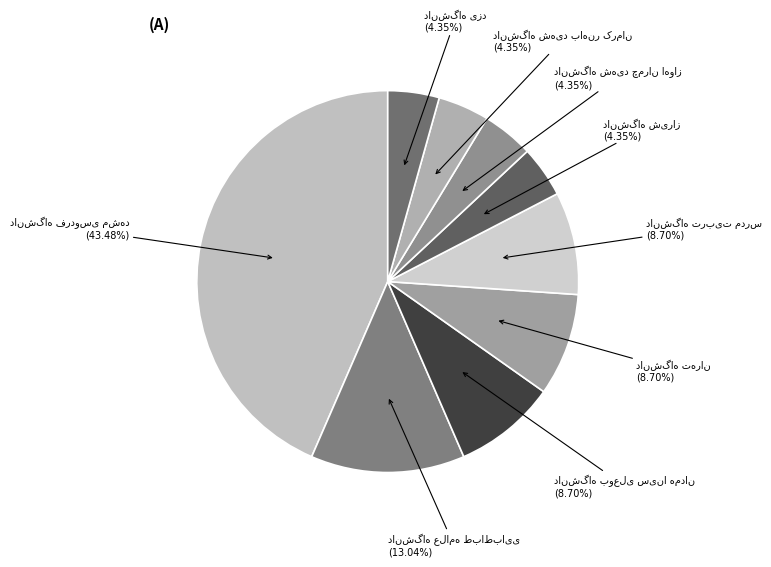

How much of the chart is everything except دانشگاه شهید باهنر کرمان?

95.7%